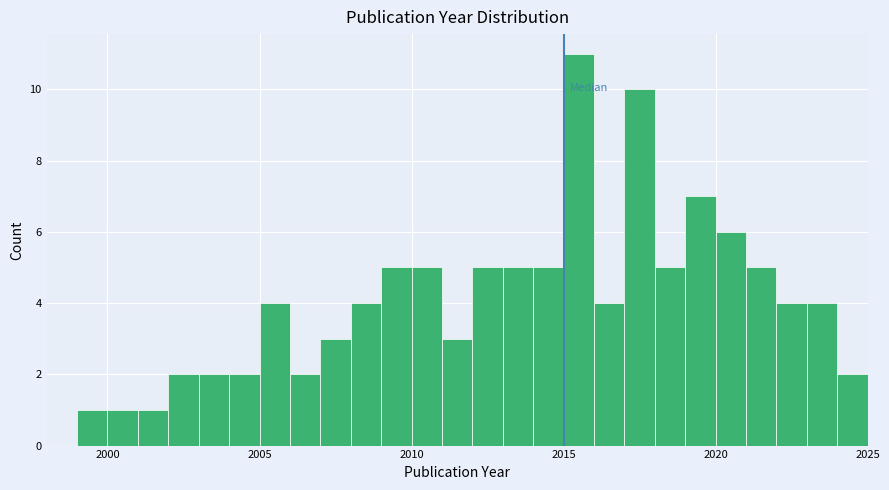

Read against the x-axis, roughly where is the centre of the tallest bar?

2015.5